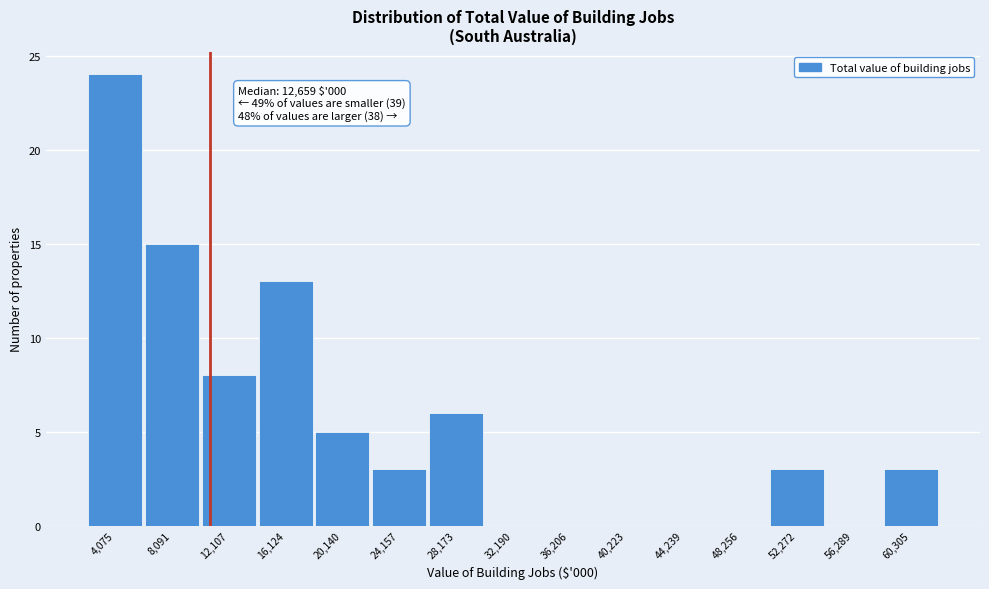

Reading right to left, what are all the values shown in this chart?

60,305=3	56,289=0	52,272=3	48,256=0	44,239=0	40,223=0	36,206=0	32,190=0	28,173=6	24,157=3	20,140=5	16,124=13	12,107=8	8,091=15	4,075=24